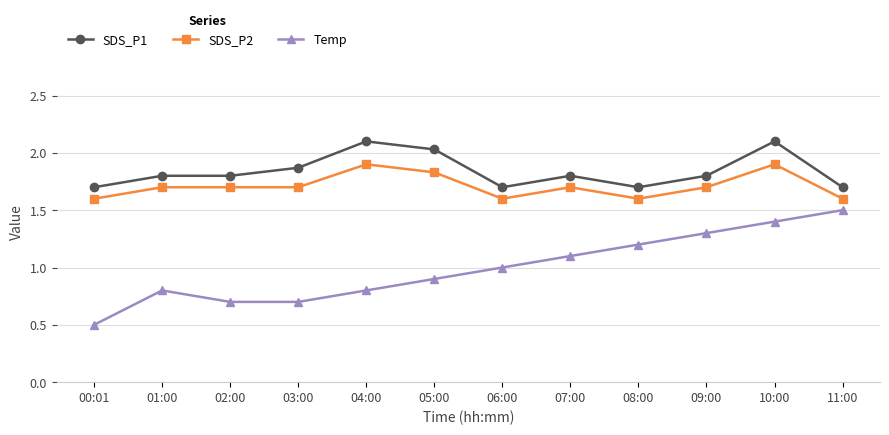

What is the label of the 12th point from the left?

11:00